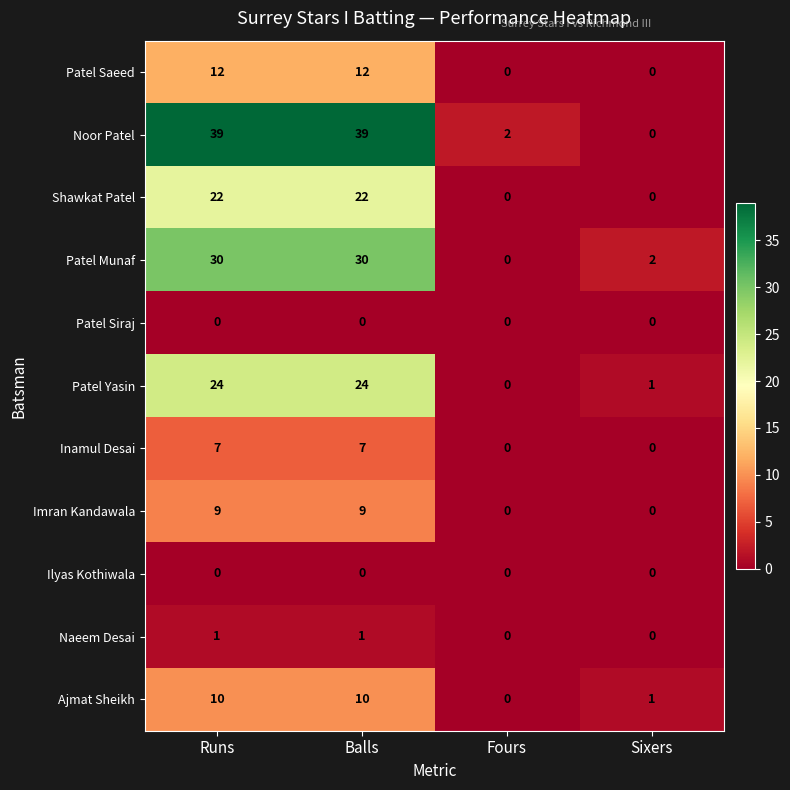

Is it true that Patel Munaf equals 30 at Balls?

True